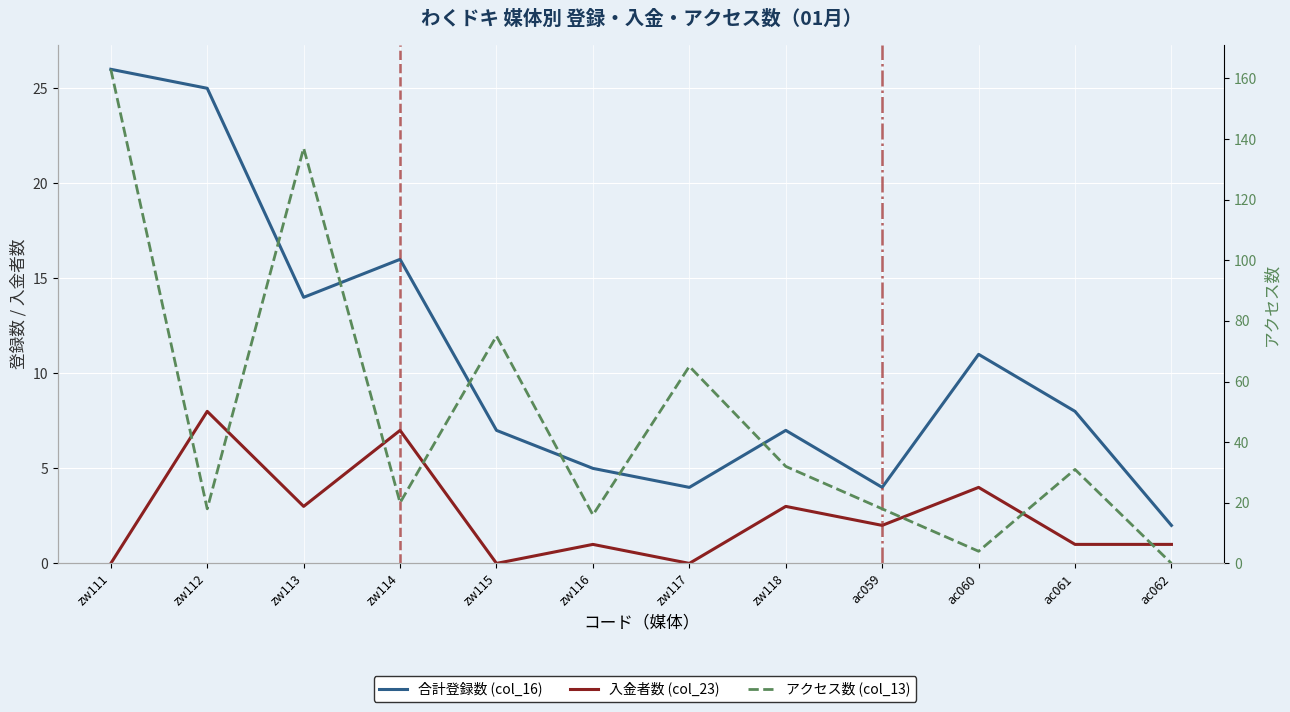

Which series has the largest total across all categories?

アクセス数 (col_13)